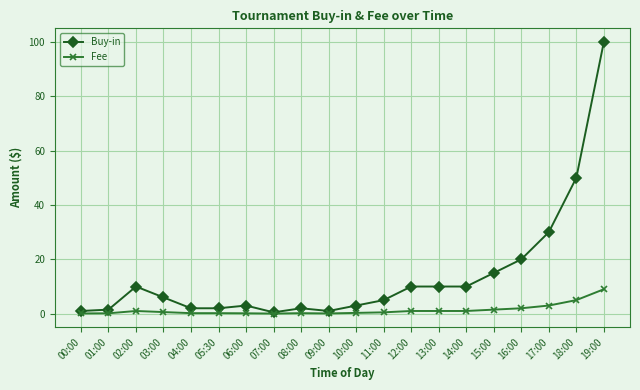

Is it true that Buy-in equals 50.0 at 18:00?

True